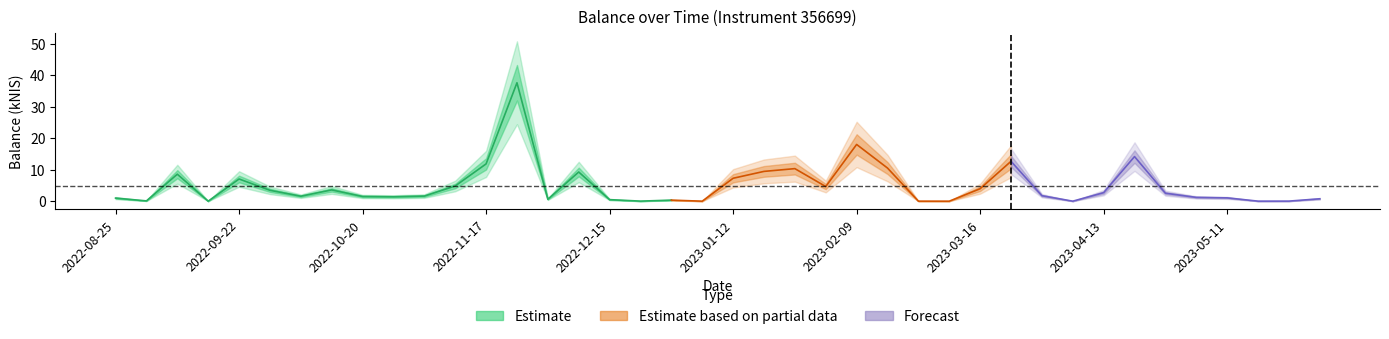

The value at 2023-03-30 is 2.7. True or false?

False